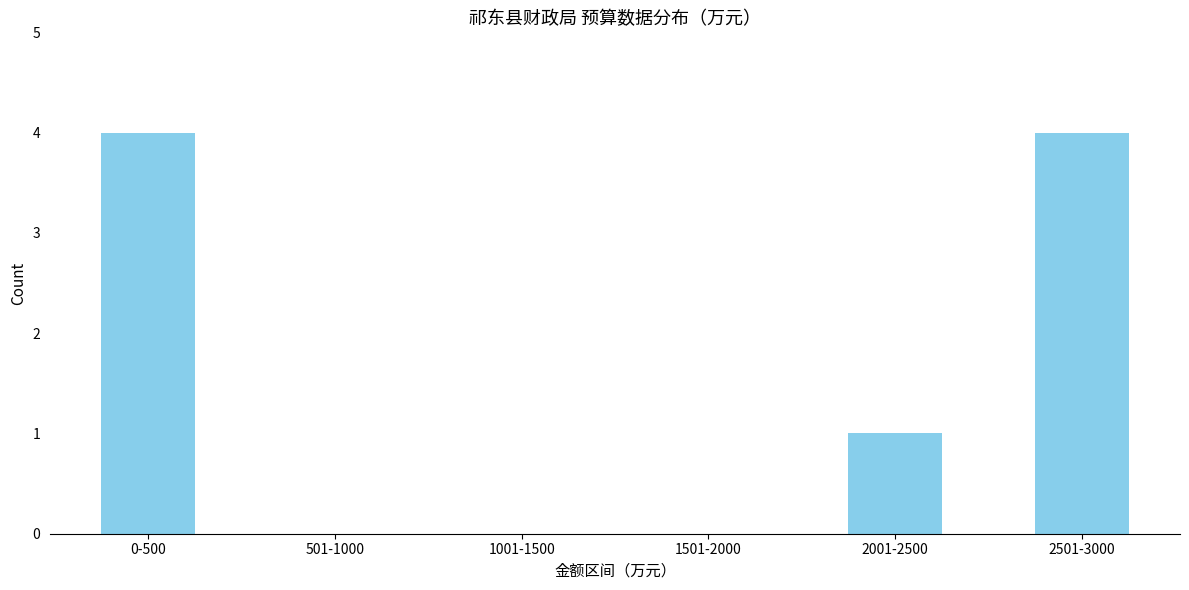

Reading left to right, list all the values displayed in this chart.

0-500=4	501-1000=0	1001-1500=0	1501-2000=0	2001-2500=1	2501-3000=4